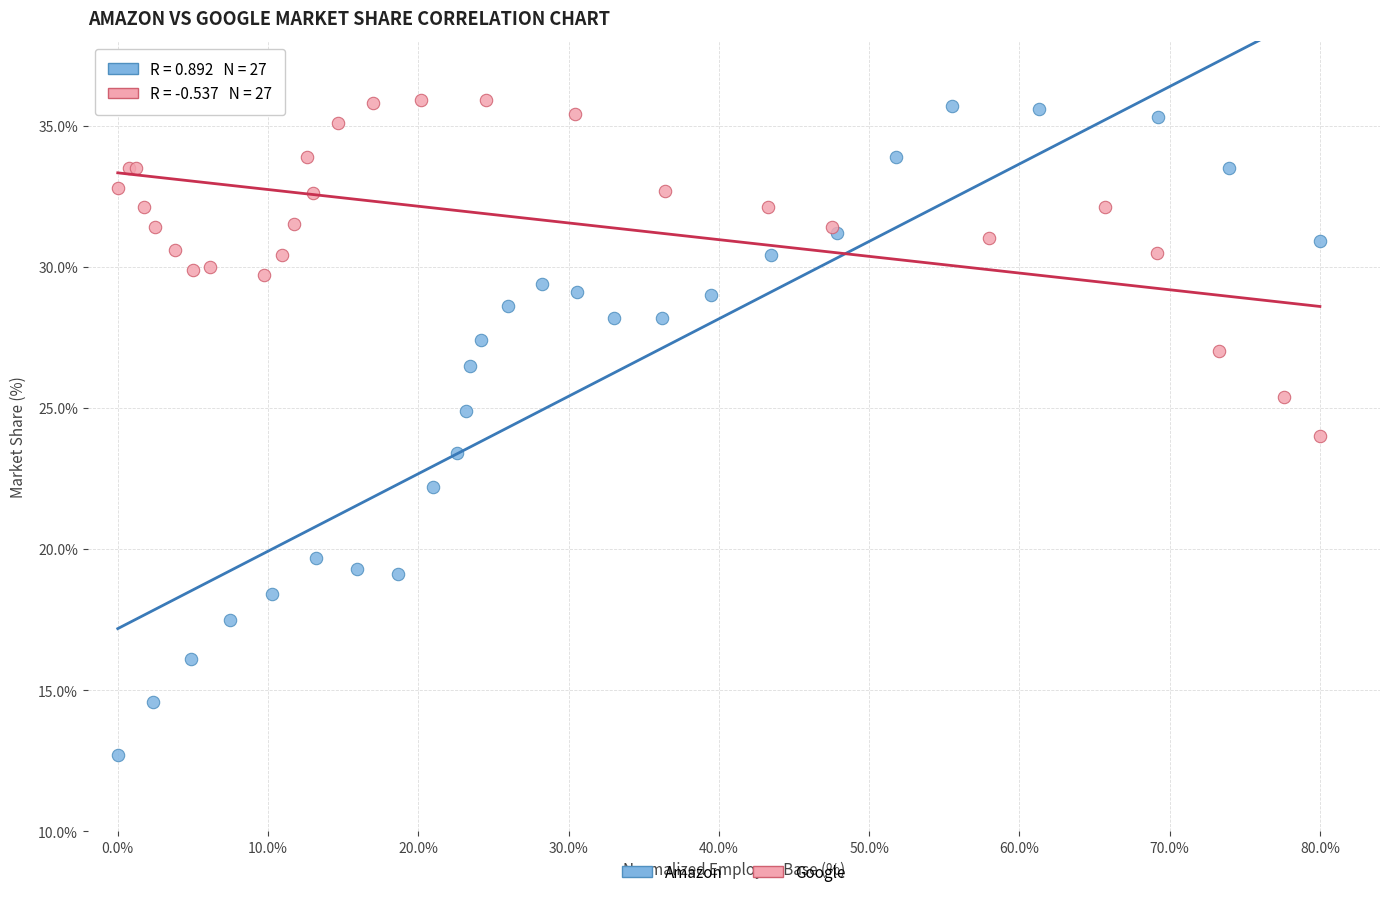

Which series has the widest spread of Y values?

Amazon